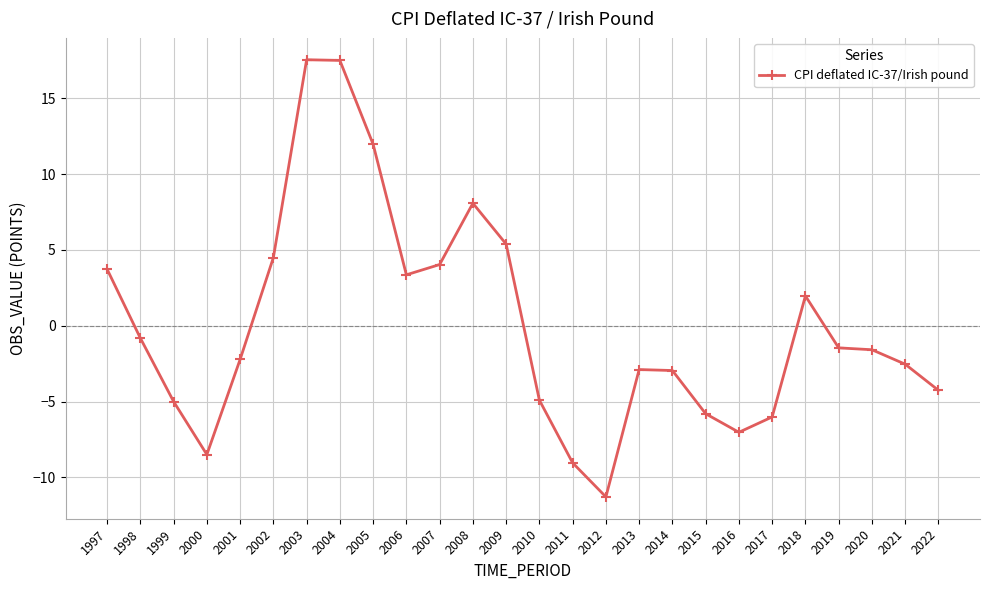

What is the maximum value shown in the chart?

17.6